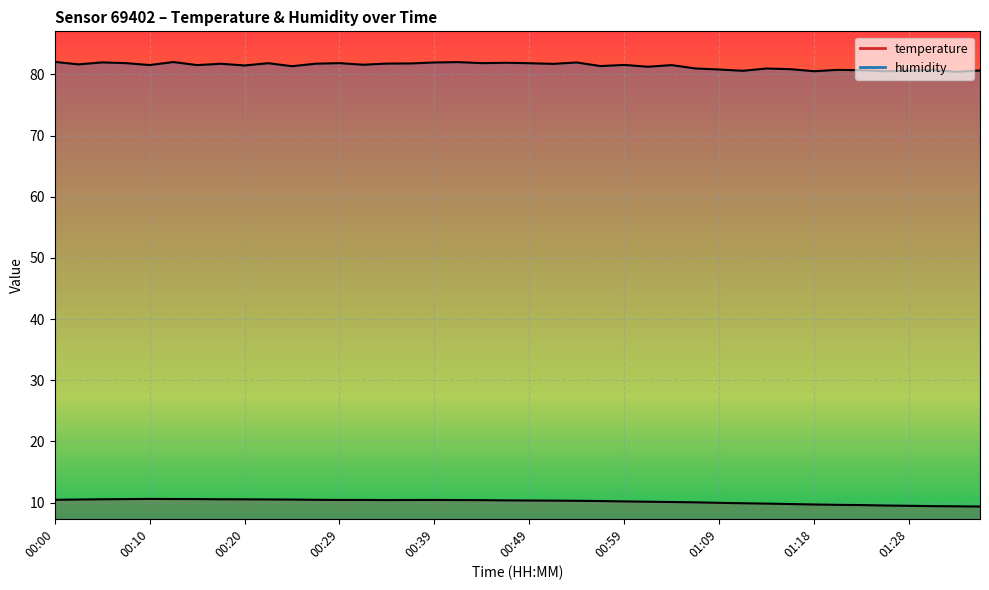

At which category is the sum across all series the highest?

00:12